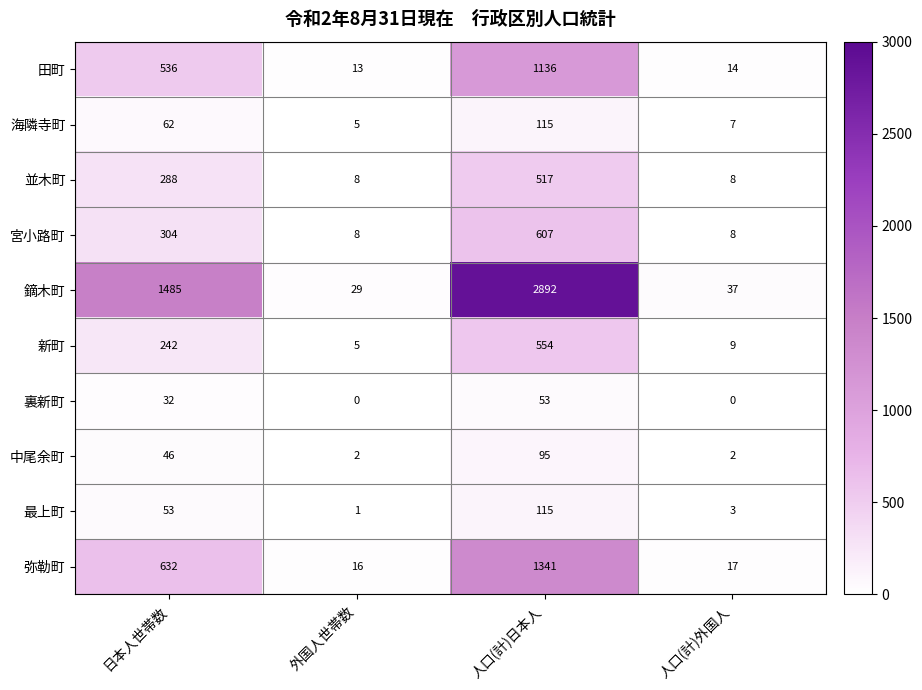

Rank the series at 日本人世帯数 from lowest to highest value.

裏新町, 中尾余町, 最上町, 海隣寺町, 新町, 並木町, 宮小路町, 田町, 弥勒町, 鏑木町